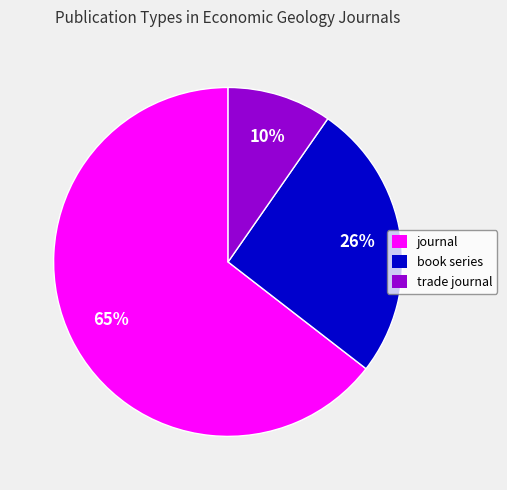

To the nearest percent, what portion does trade journal represent?

10%